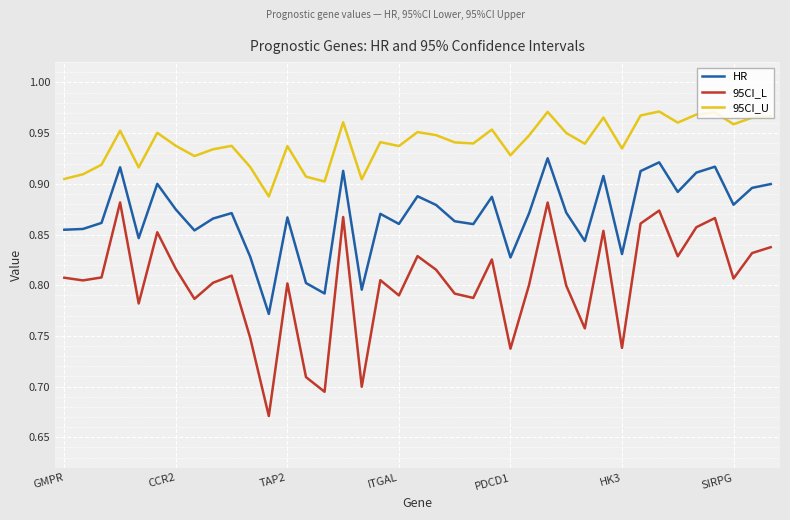

True or false: HR and 95CI_L cross at least once.

False